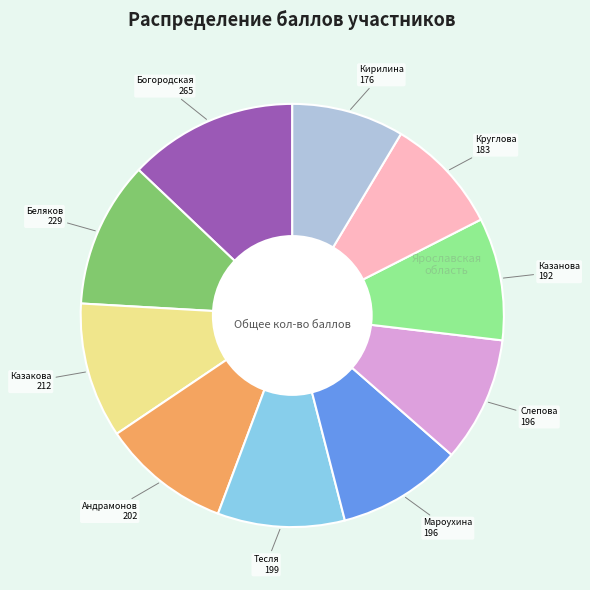

Is there any slice that represents more than half of the pie?

No